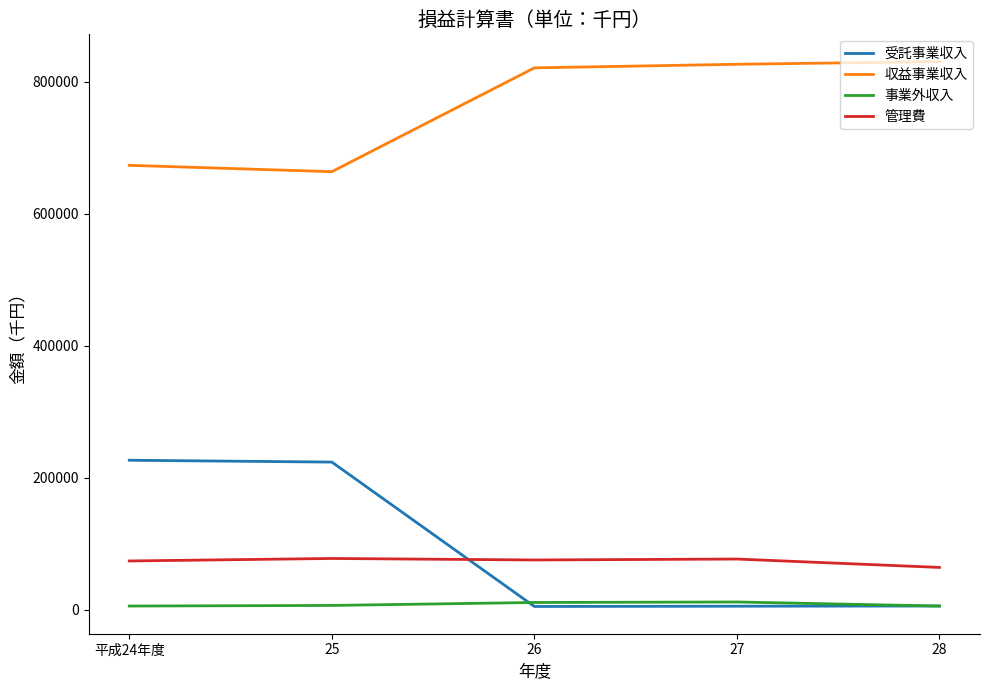

The value of 管理費 at 26 is 114932. True or false?

False